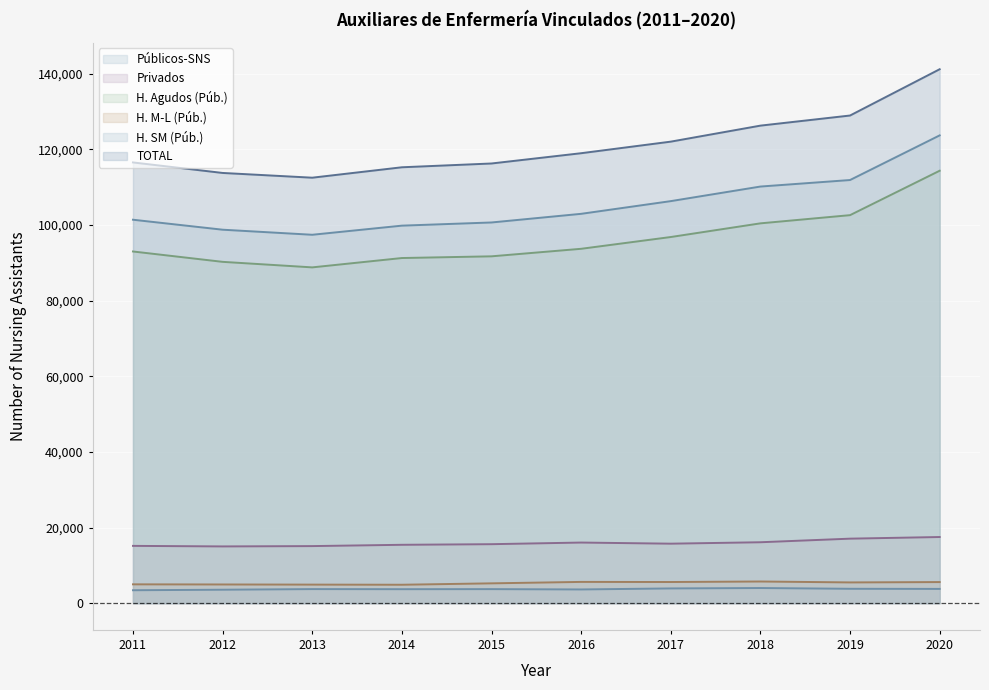

At which category is the sum across all series the highest?

2020